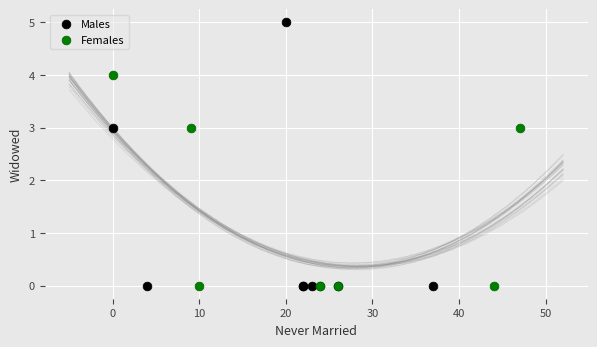

Which series reaches the maximum Y coordinate?

Males